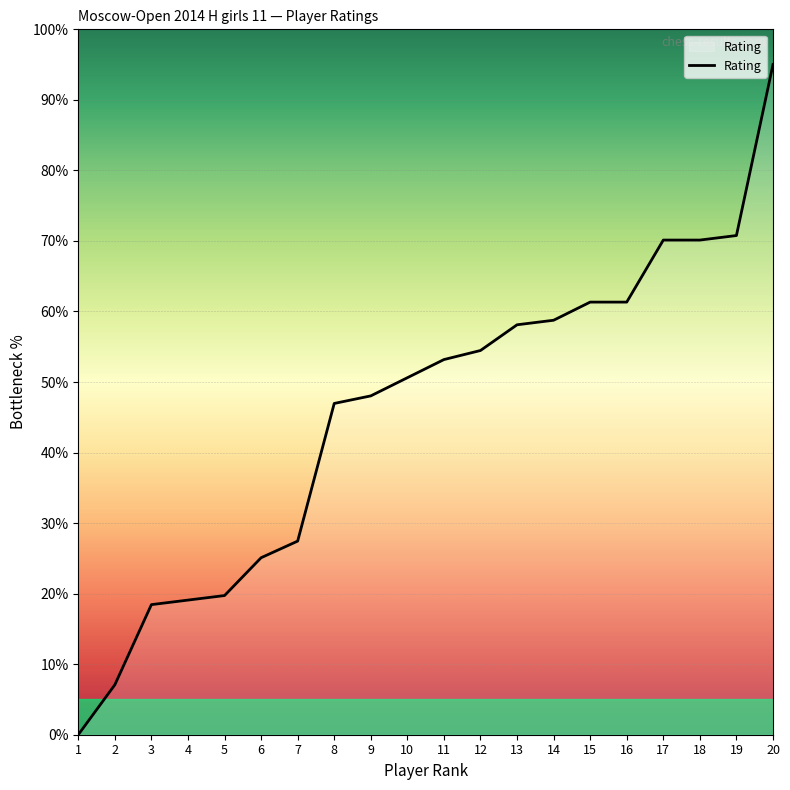

Count the number of data series in this chart.

1